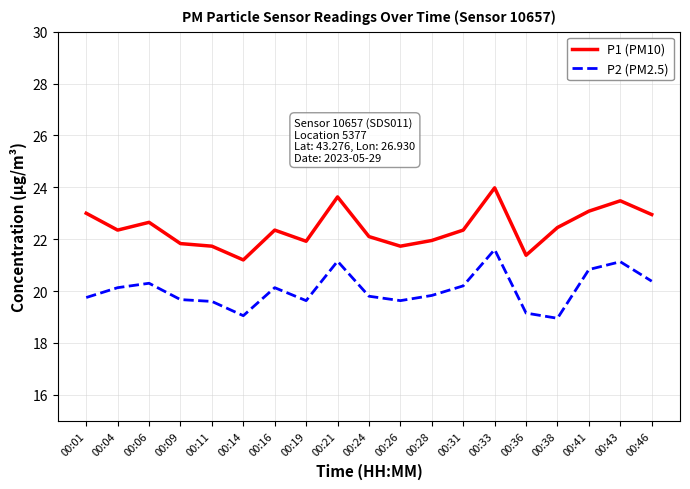

What is the lowest value of the P1 (PM10) series?

21.2